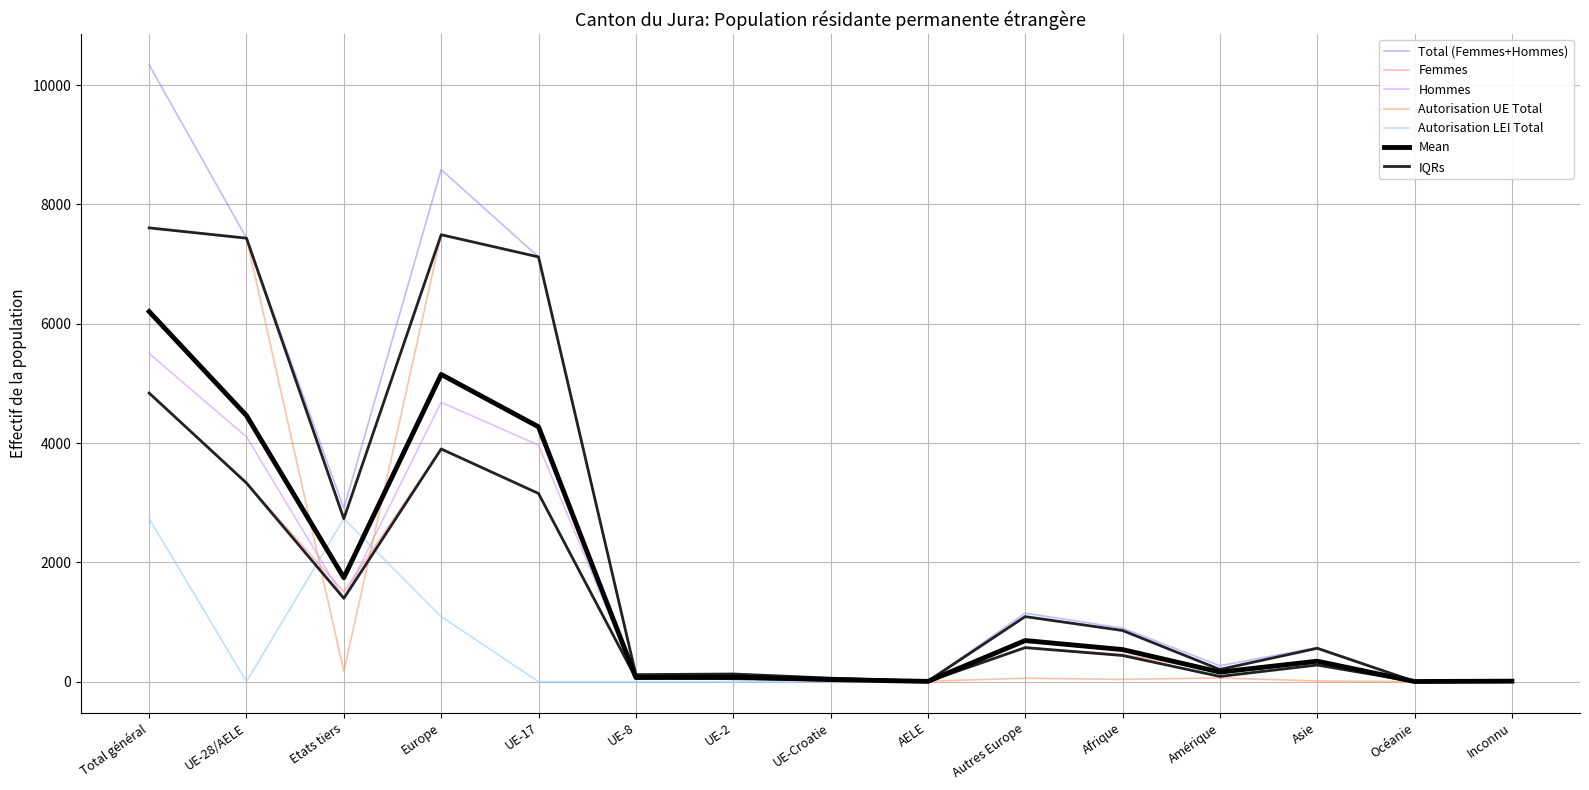

What is the highest value of the Femmes series?

4838